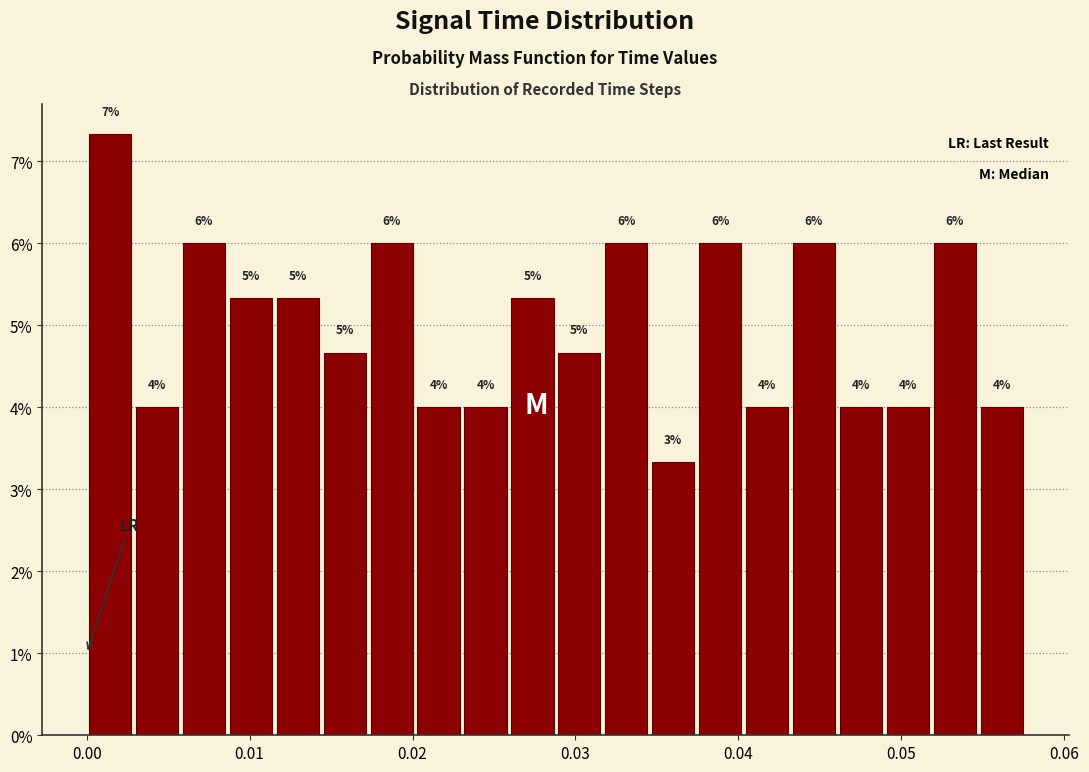

Read against the x-axis, roughly where is the centre of the tallest bar?

0.001